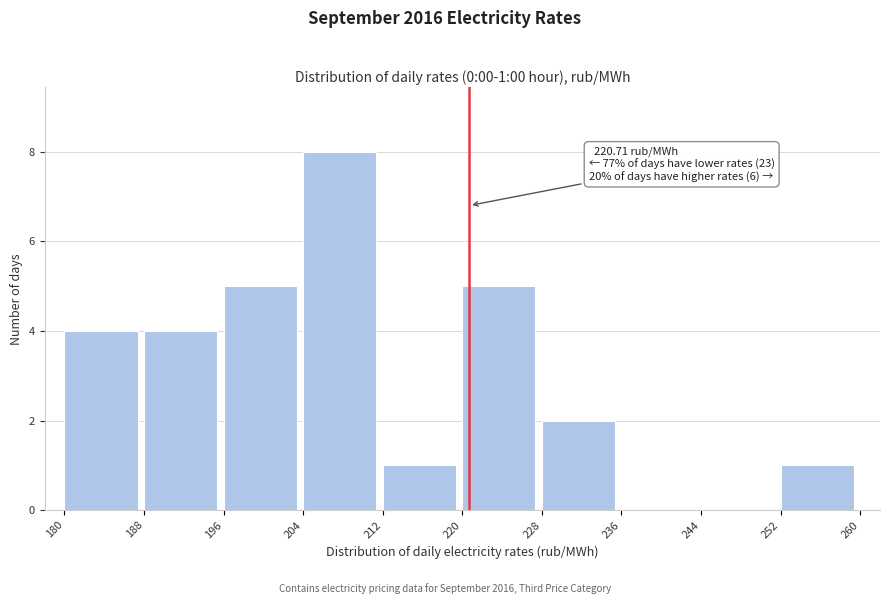

Over which range of the x-axis is the bar tallest?

204 to 212